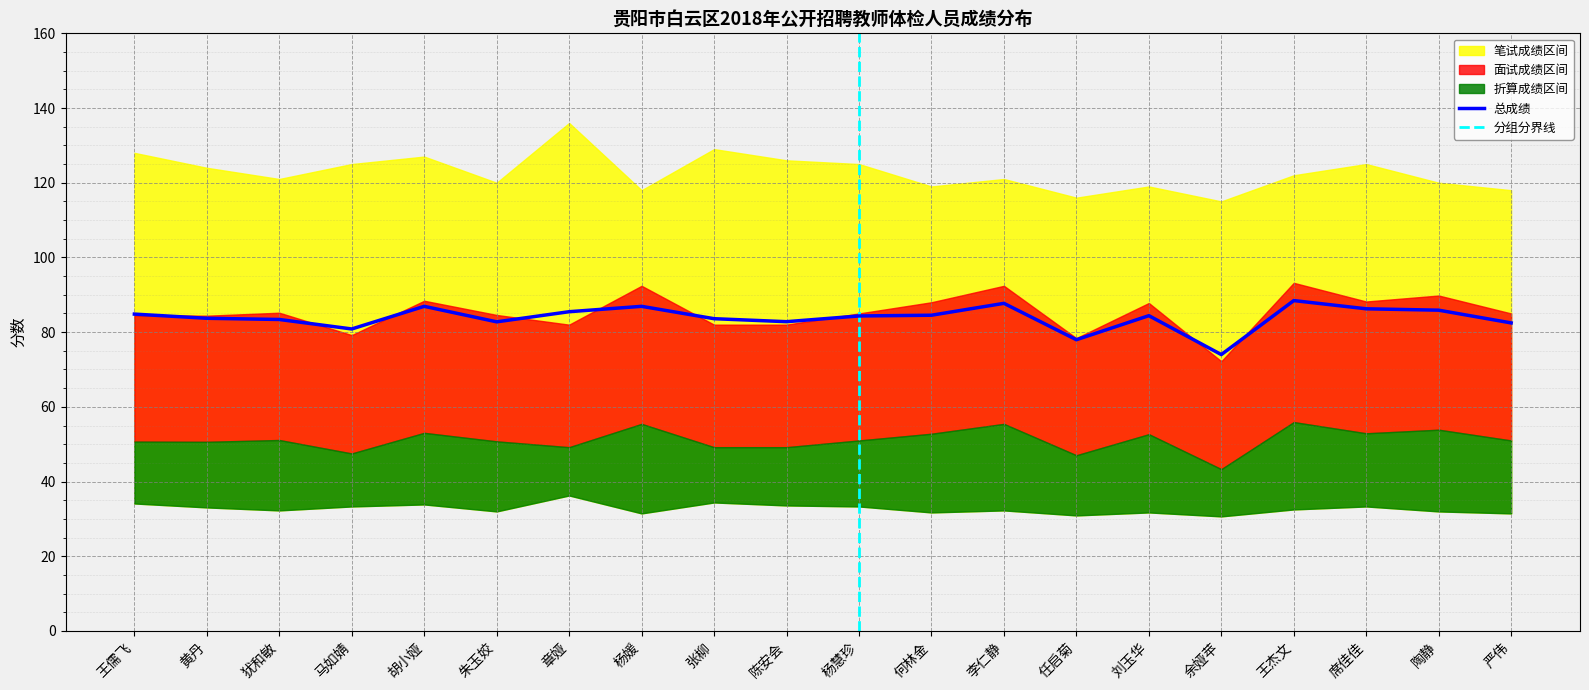

True or false: 笔试成绩 and 笔试折算成绩 intersect in this chart.

False